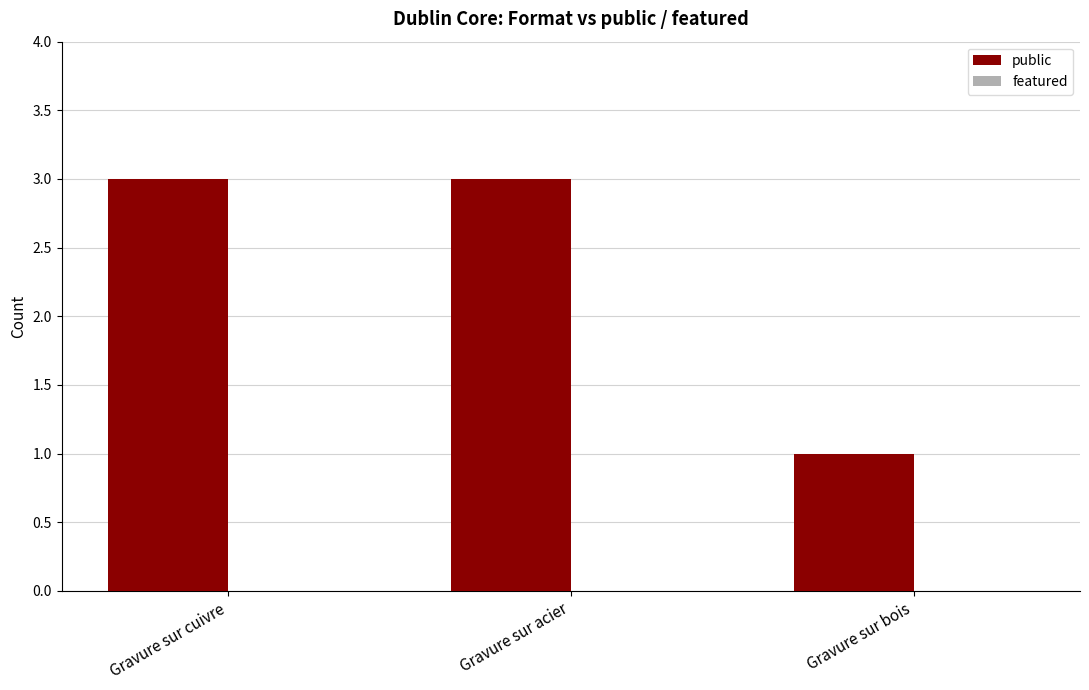

Approximately how many times larger is the value at Gravure sur cuivre compared to Gravure sur acier?

1.0